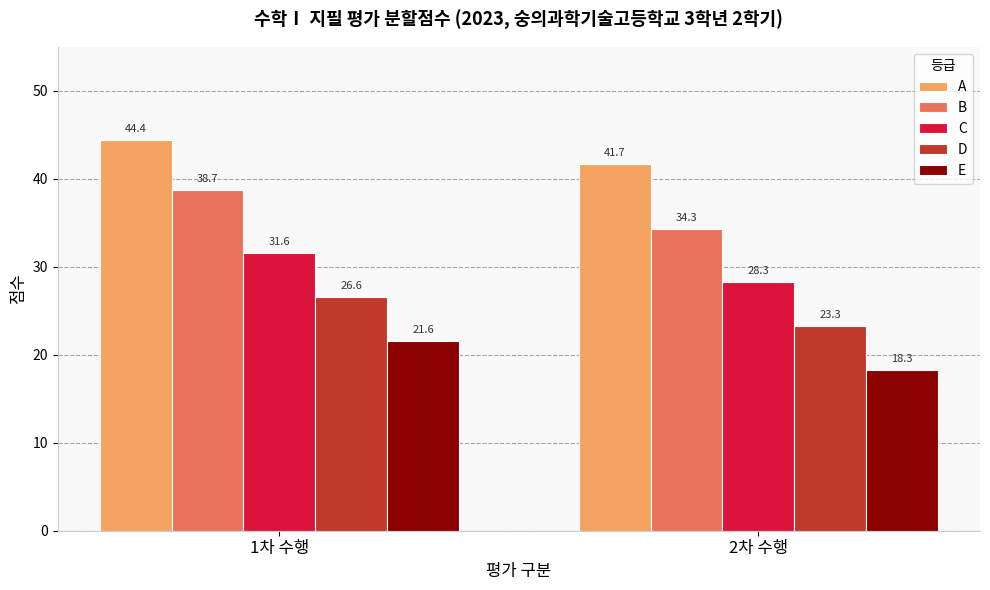

At which category is the sum across all series the highest?

1차 수행